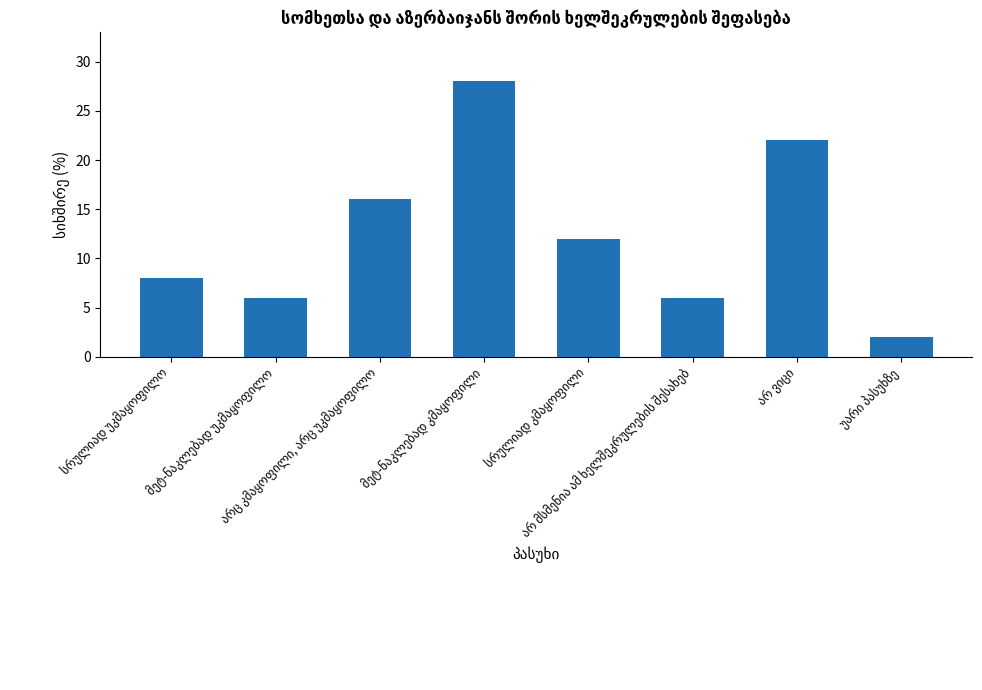

How many categories are shown in the chart?

8